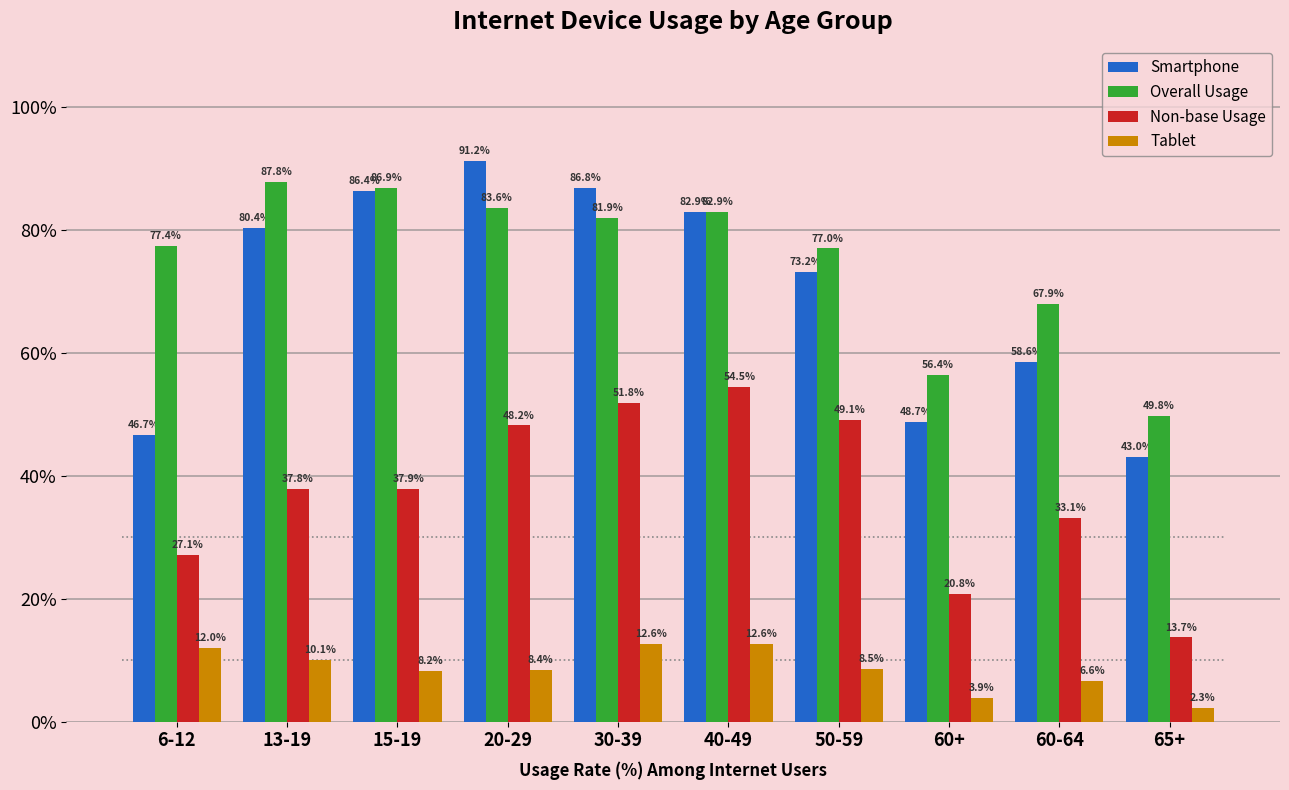

Reading left to right, extract all data points from this chart.

Smartphone: 6-12=46.7	13-19=80.4	15-19=86.4	20-29=91.2	30-39=86.8	40-49=82.9	50-59=73.2	60+=48.7	60-64=58.6	65+=43.0
Overall Usage: 6-12=77.4	13-19=87.8	15-19=86.9	20-29=83.6	30-39=81.9	40-49=82.9	50-59=77.0	60+=56.4	60-64=67.9	65+=49.8
Non-base Usage: 6-12=27.1	13-19=37.8	15-19=37.9	20-29=48.2	30-39=51.8	40-49=54.5	50-59=49.1	60+=20.8	60-64=33.1	65+=13.7
Tablet: 6-12=12.0	13-19=10.1	15-19=8.2	20-29=8.4	30-39=12.6	40-49=12.6	50-59=8.5	60+=3.9	60-64=6.6	65+=2.3